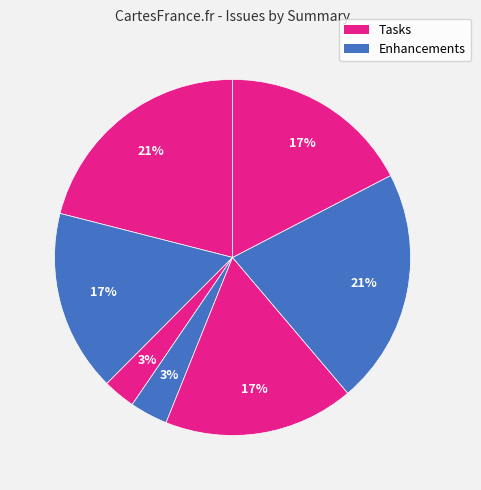

Is there a majority slice in this chart?

No